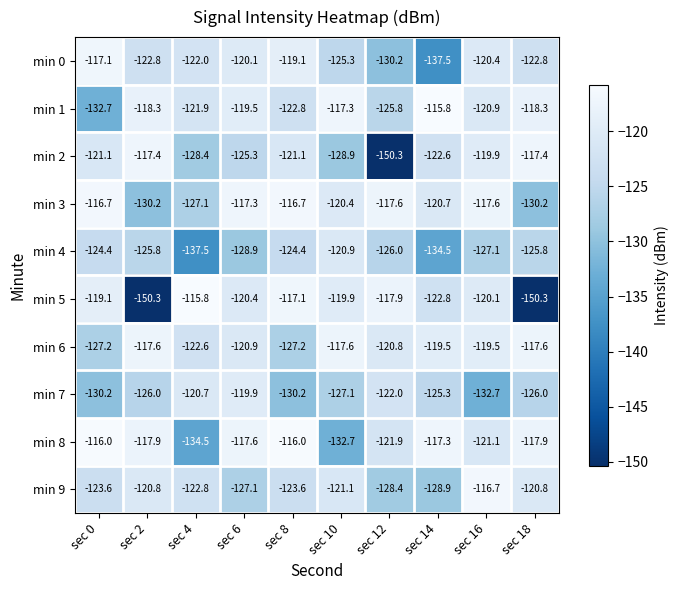

Rank the series at sec 18 from lowest to highest value.

min 5, min 3, min 7, min 4, min 0, min 9, min 1, min 8, min 6, min 2